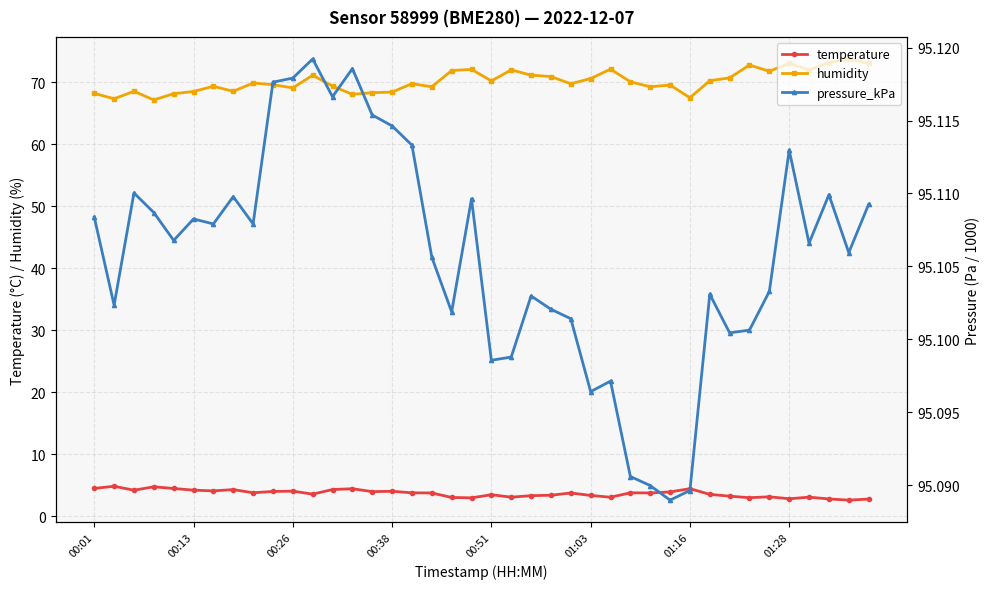

The value of temperature at 22 is 3.3. True or false?

True